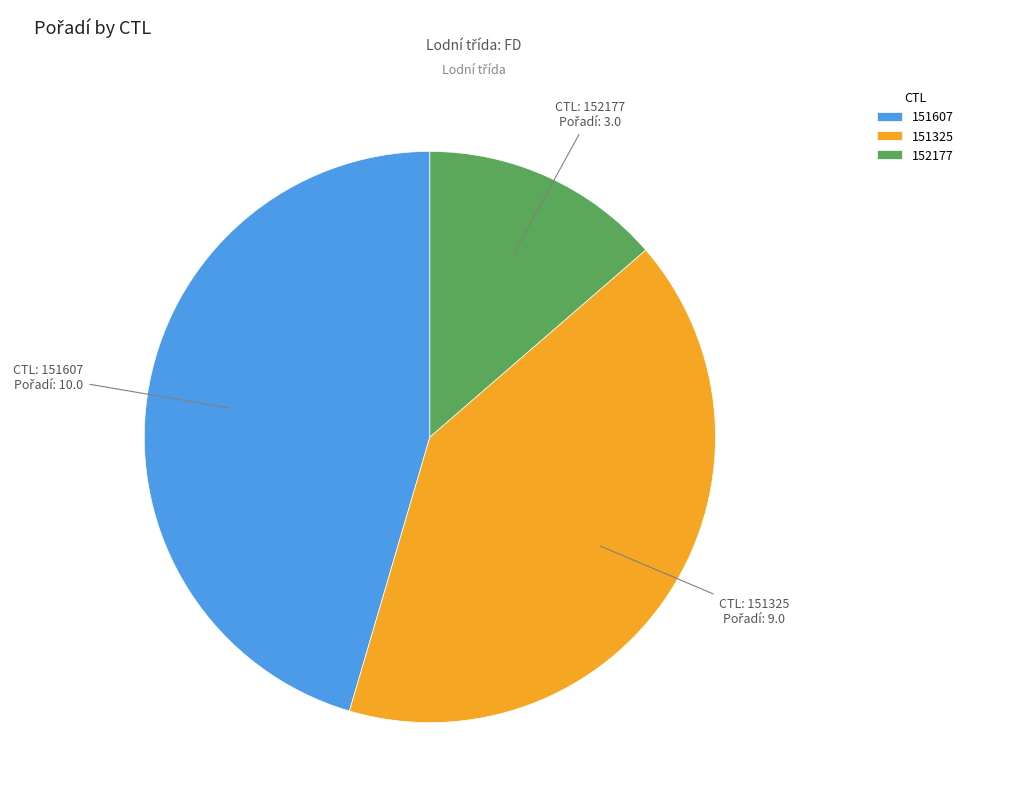

The 151607 slice represents 59% of the pie. True or false?

False